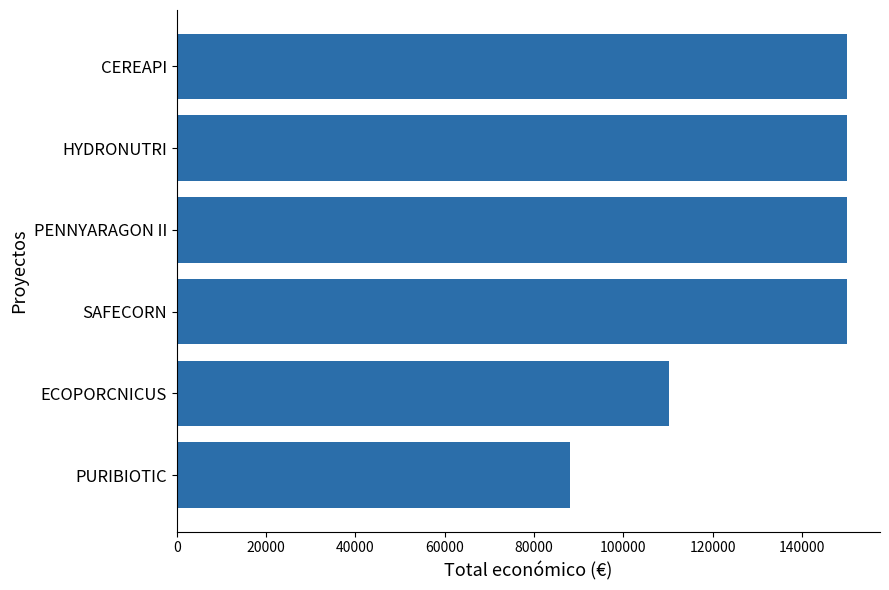

True or false: the data shows 52418 at ECOPORCNICUS.

False